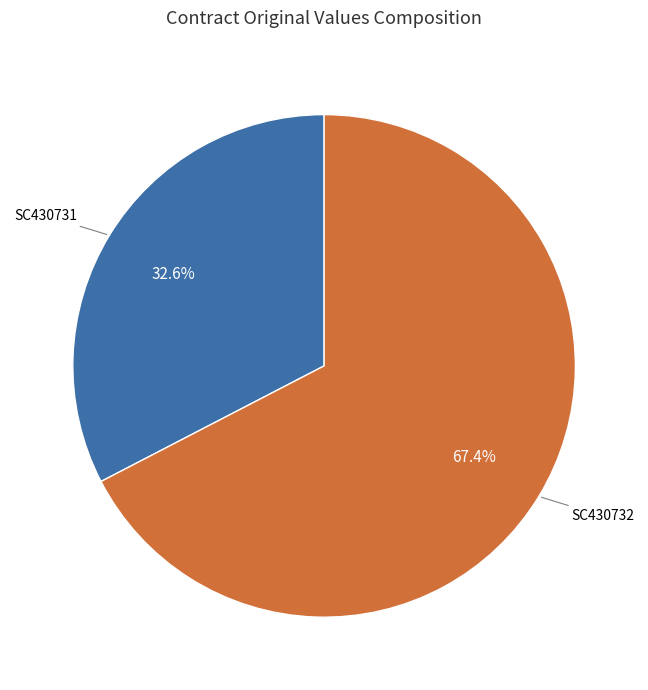

Does any single category account for the majority?

Yes